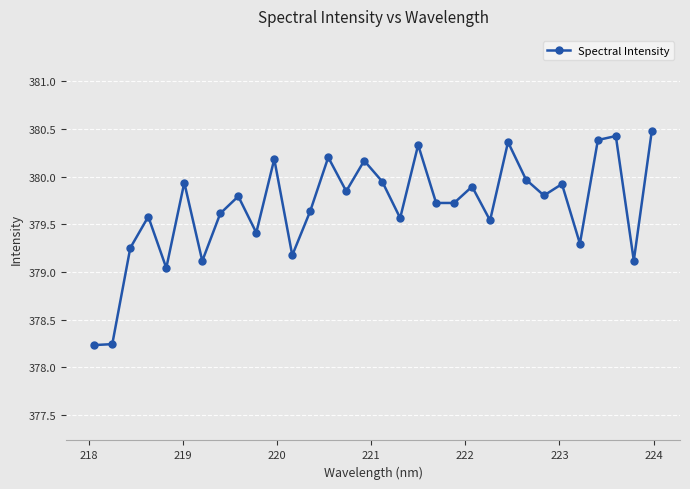

What is the greatest value displayed?

380.5